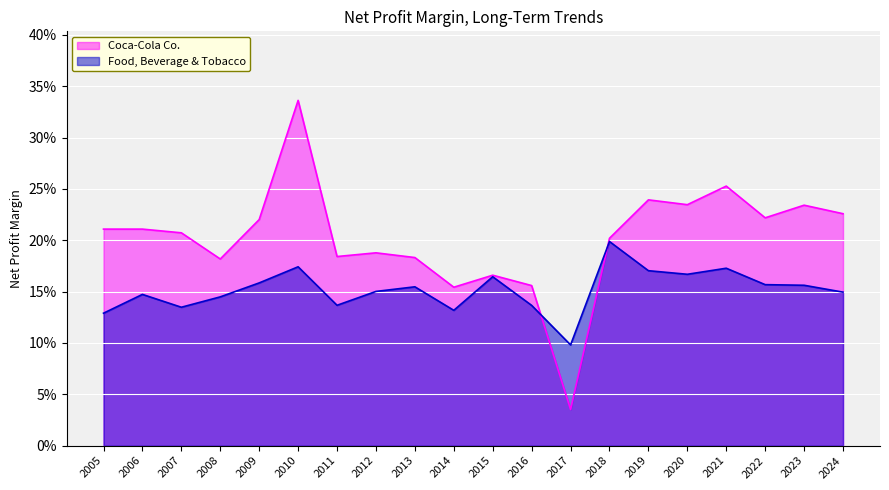

Which series has the largest total across all categories?

Coca-Cola Co.